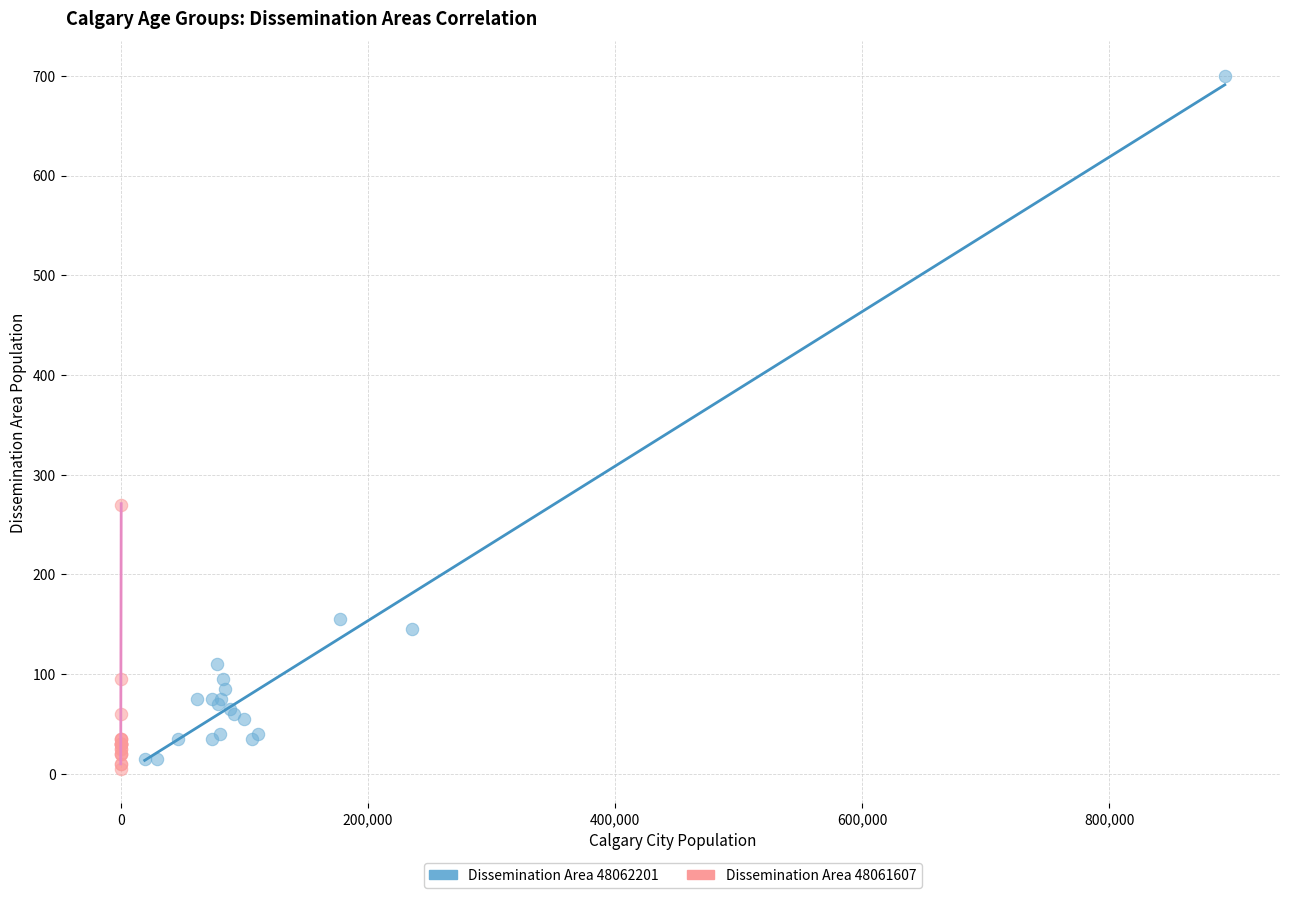

Which series has the widest spread of Y values?

Dissemination Area 48062201